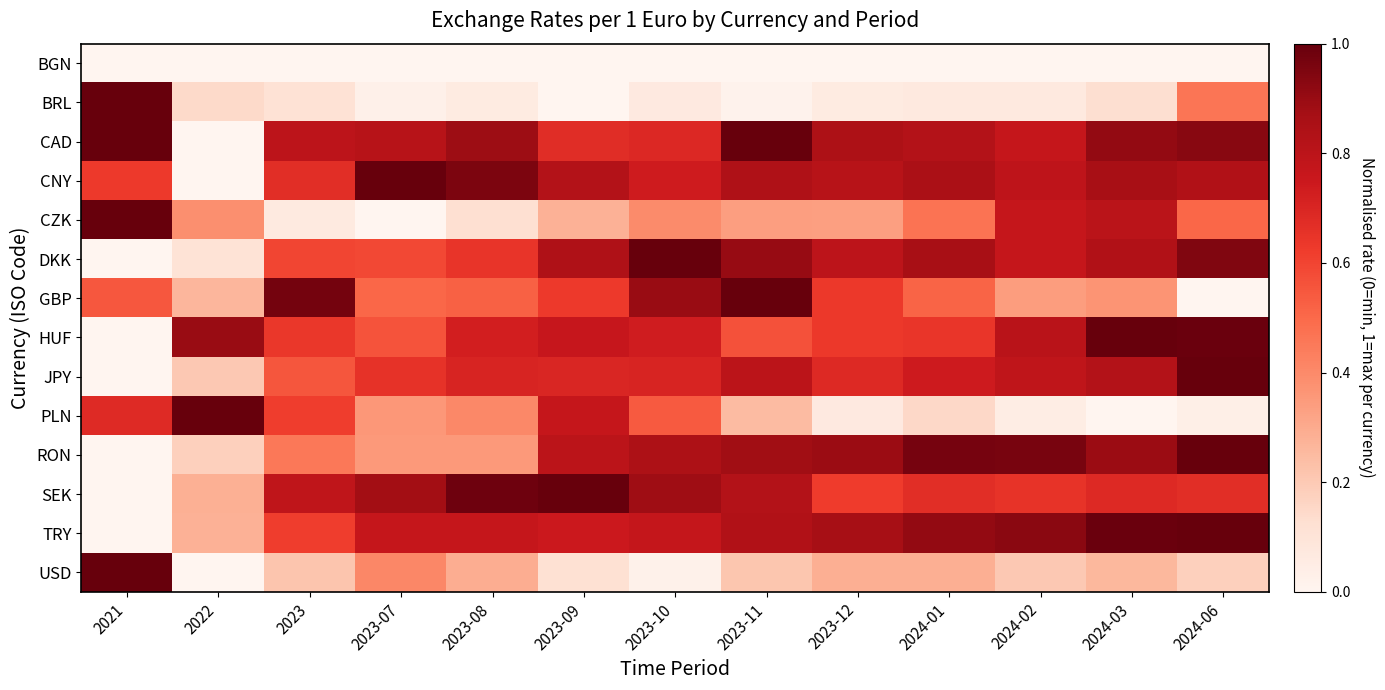

What is the greatest value displayed?

1.0